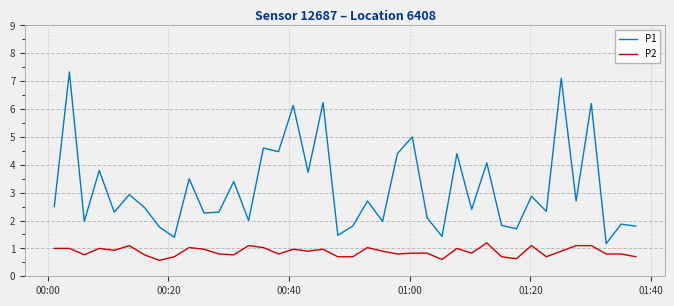

What is the minimum value for P1?

1.2